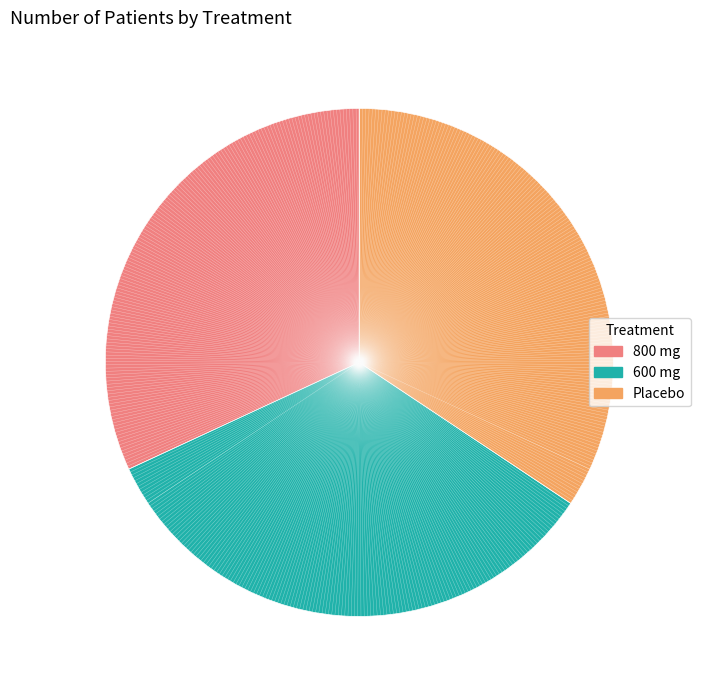

Is it true that 600 mg is 43% of the pie?

False